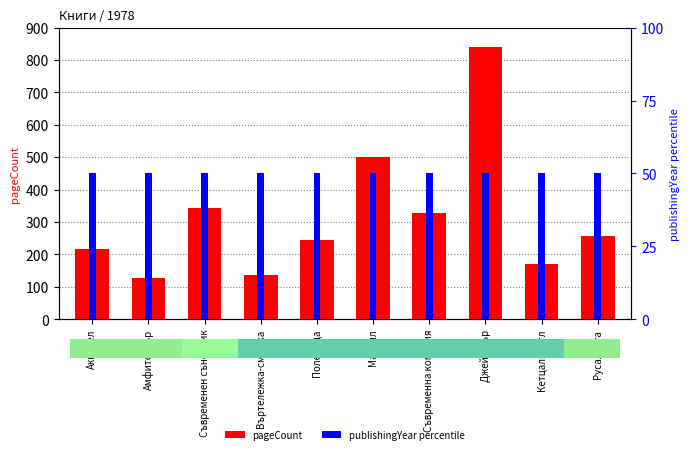

Reading left to right, extract all data points from this chart.

Акварел=216	Амфитеатър=128	Съвременен съновник=344	Въртележка-смешка=136	Поледица=244	Малвил=500	Съвременна комедия=328	Джейн Еър=840	Кетцалкоатл=172	Русалката=256